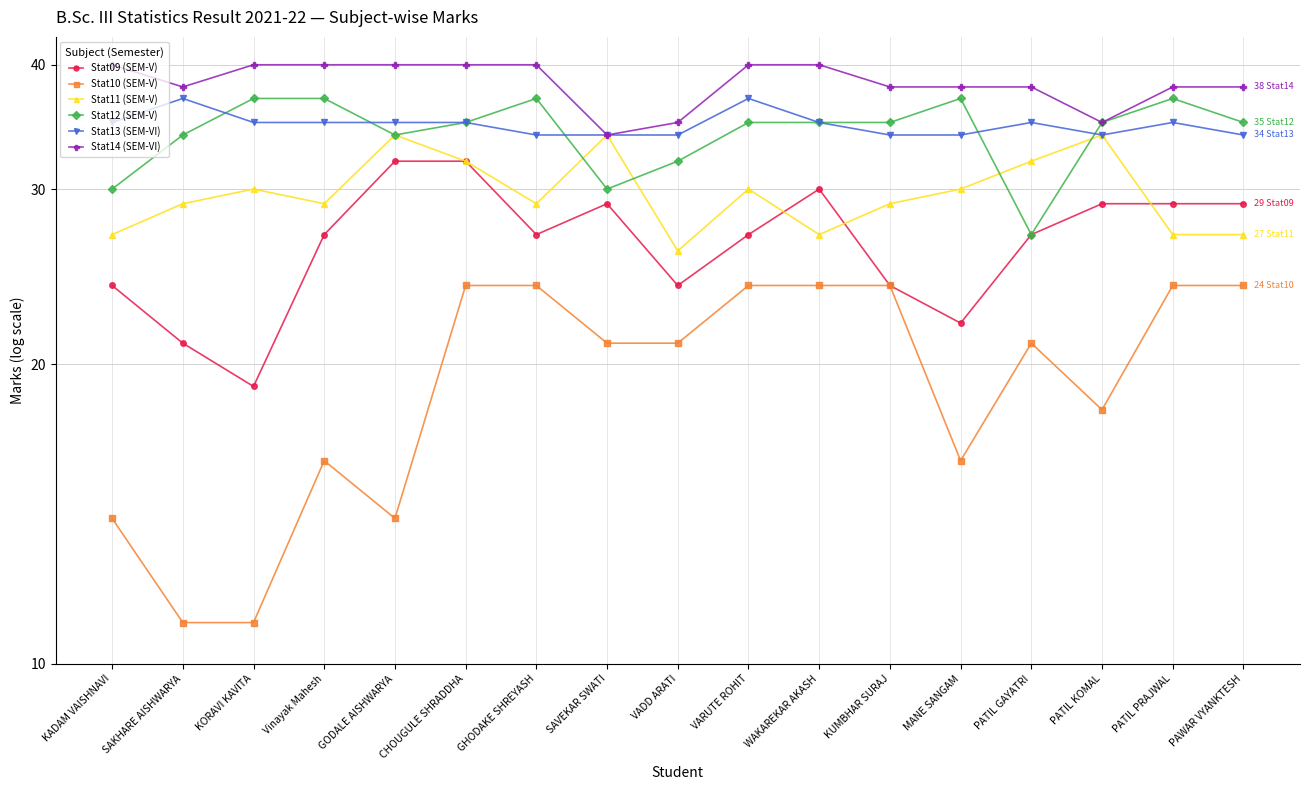

What is the total value across all series at PATIL PRAJWAL?

190